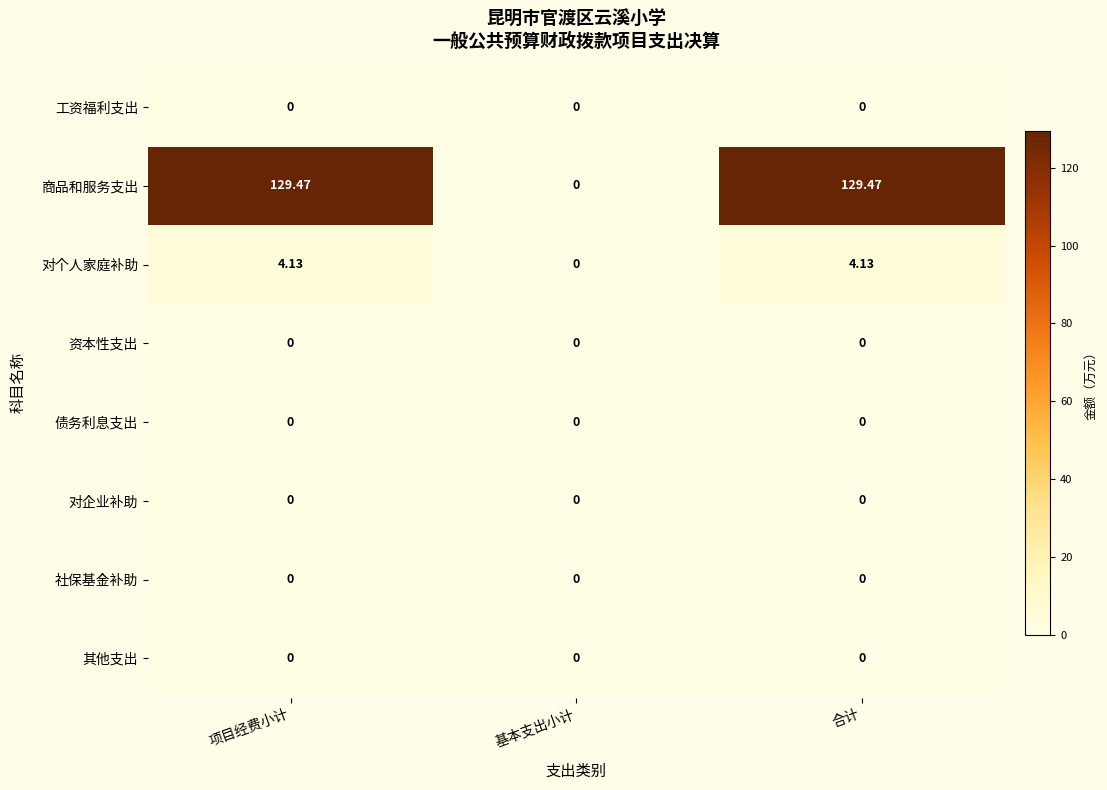

Where does the 商品和服务支出 series first go above 129?

项目经费小计